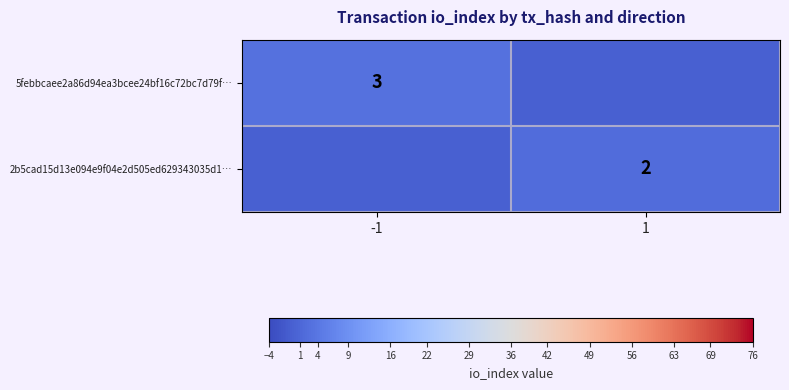

How many distinct data groups are displayed?

2